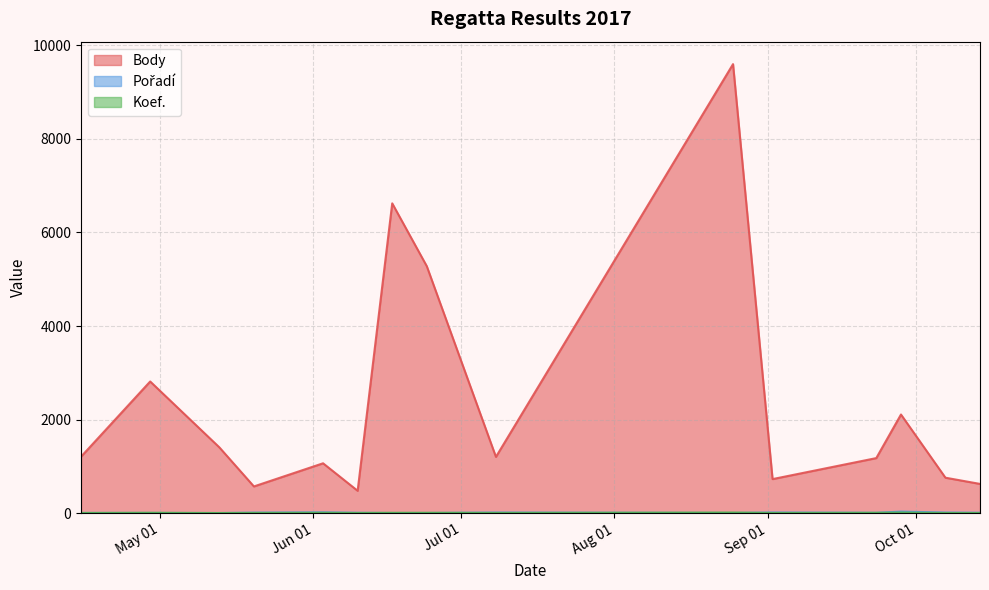

Is the value of Pořadí at 2017-09-23 greater than the value of Koef. at 2017-06-10?

Yes